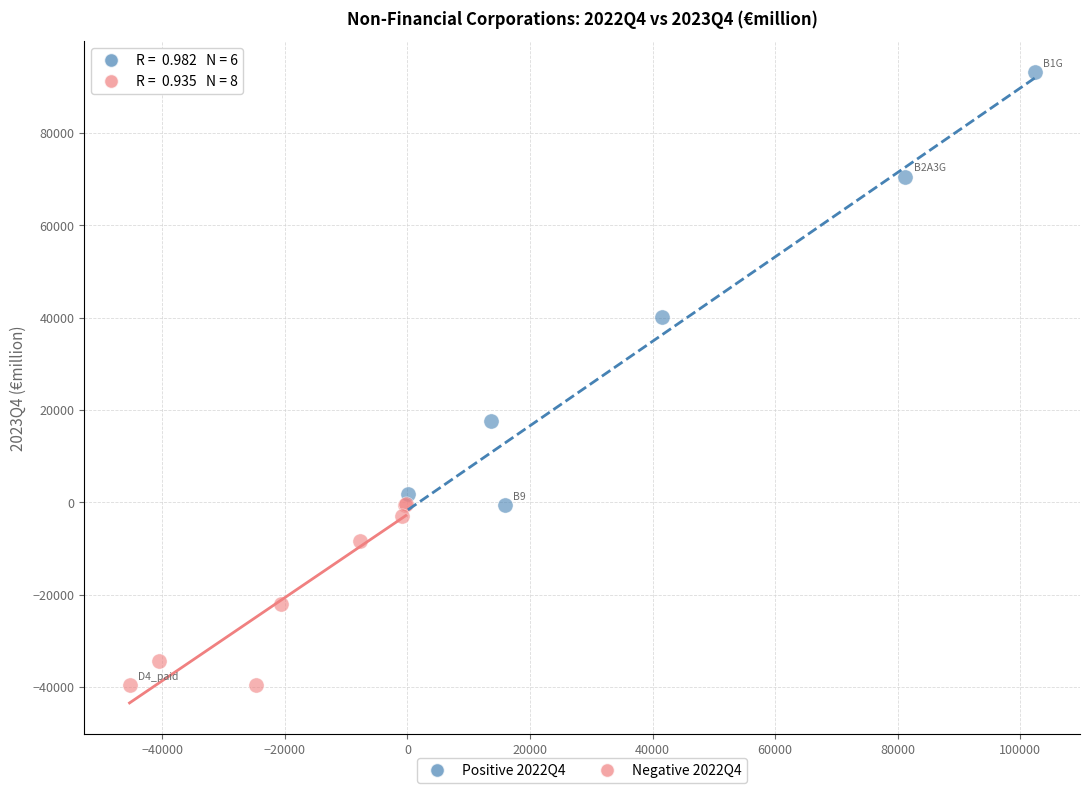

What are all the series names shown in the legend?

Positive 2022Q4, Negative 2022Q4